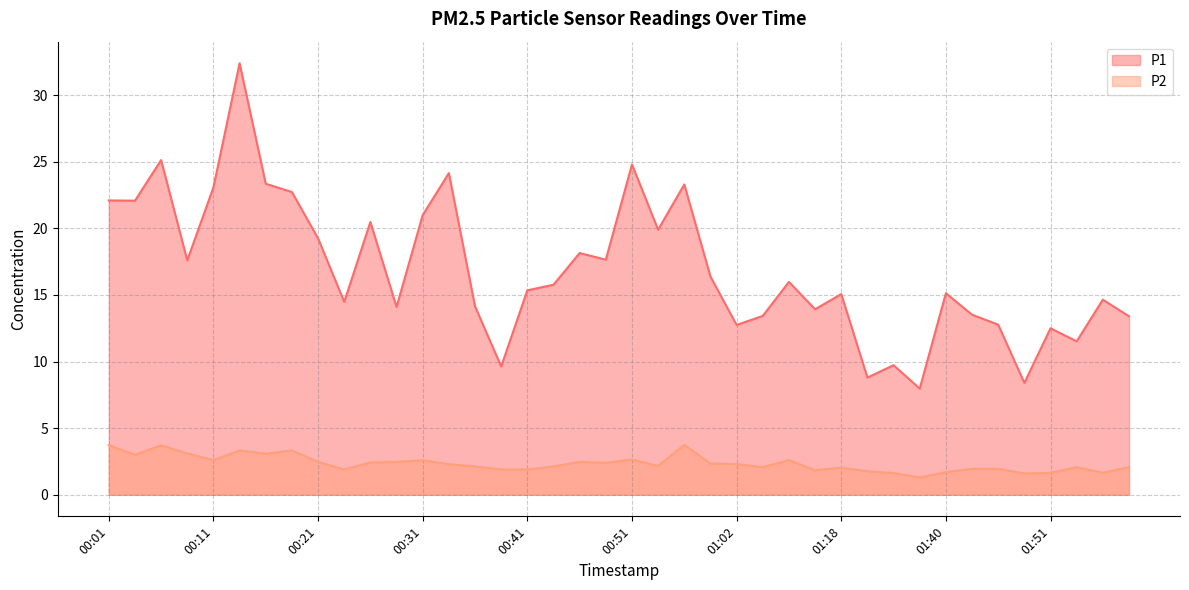

In P2, how many points are higher than both neighbors (excluding endpoints)?

10